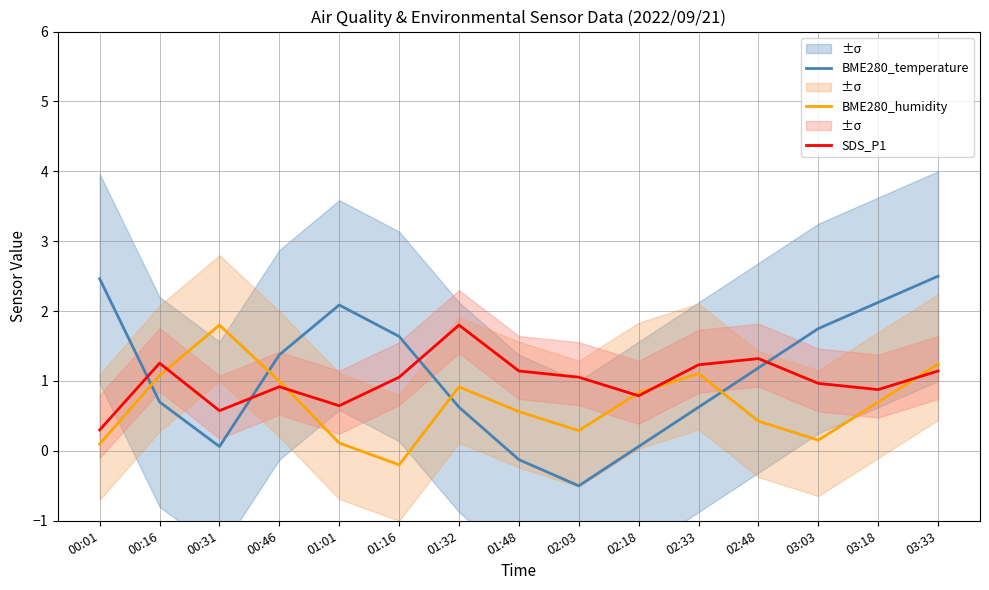

At 00:01, list the series in order from smallest to largest.

BME280_humidity, SDS_P1, BME280_temperature